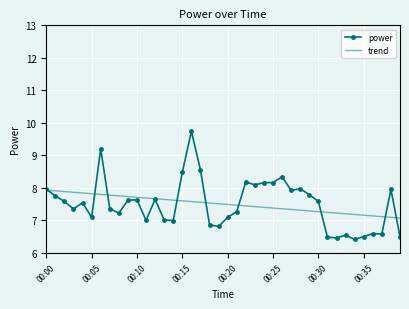

What is the highest value of the power series?

9.7